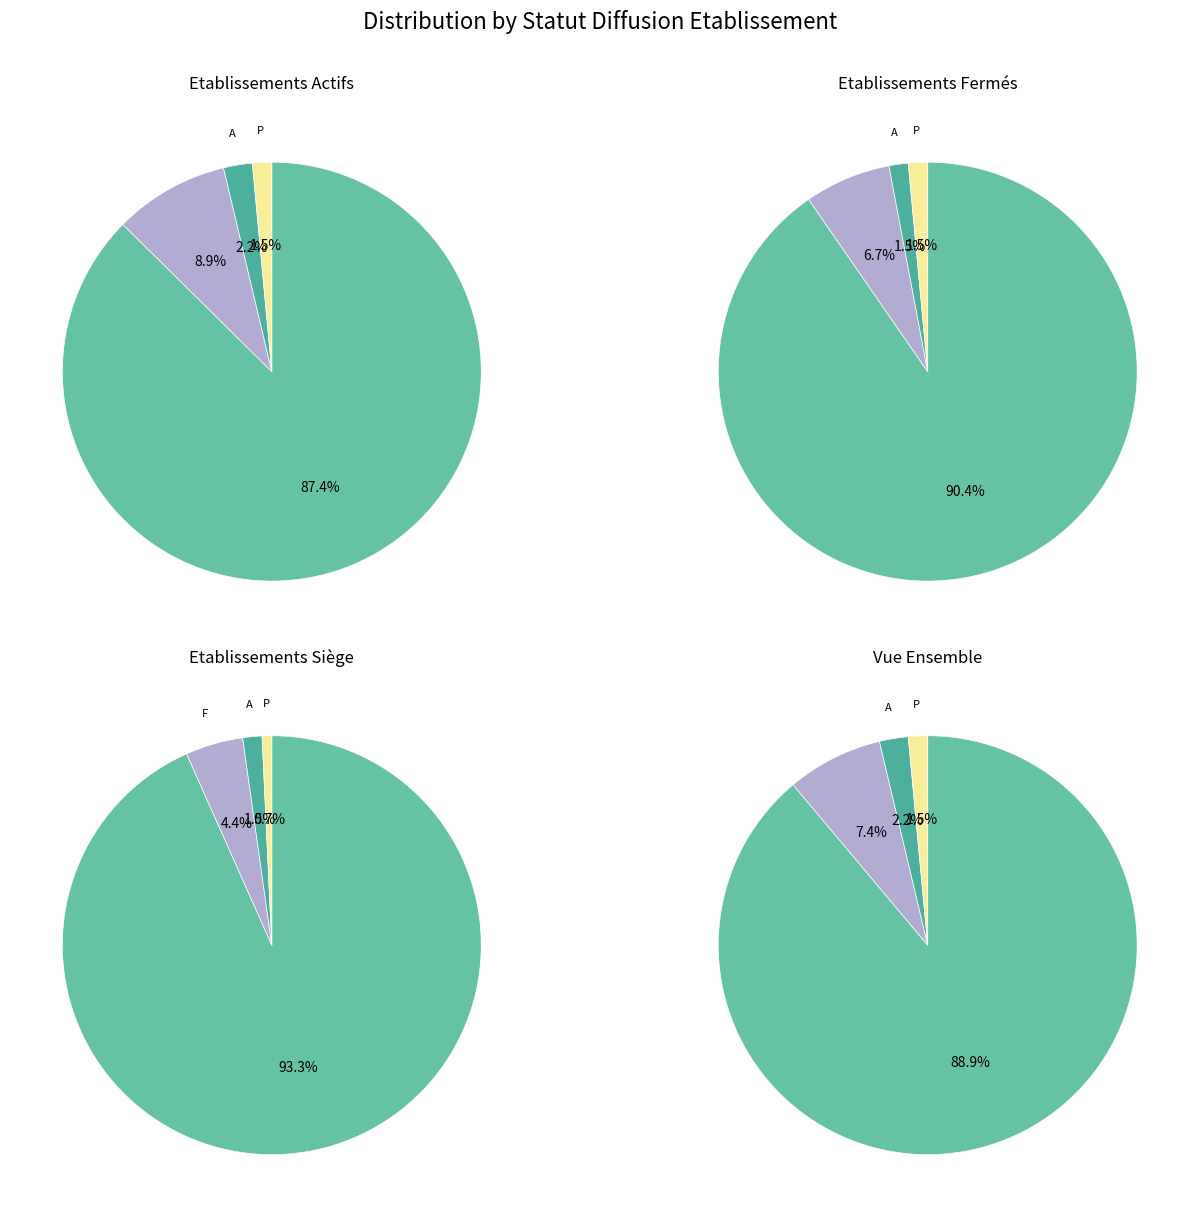

How many segments does this pie chart have?

4